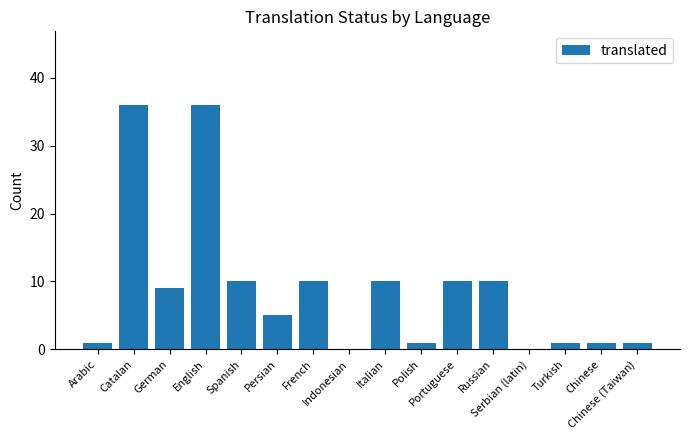

How many series are shown in this chart?

1